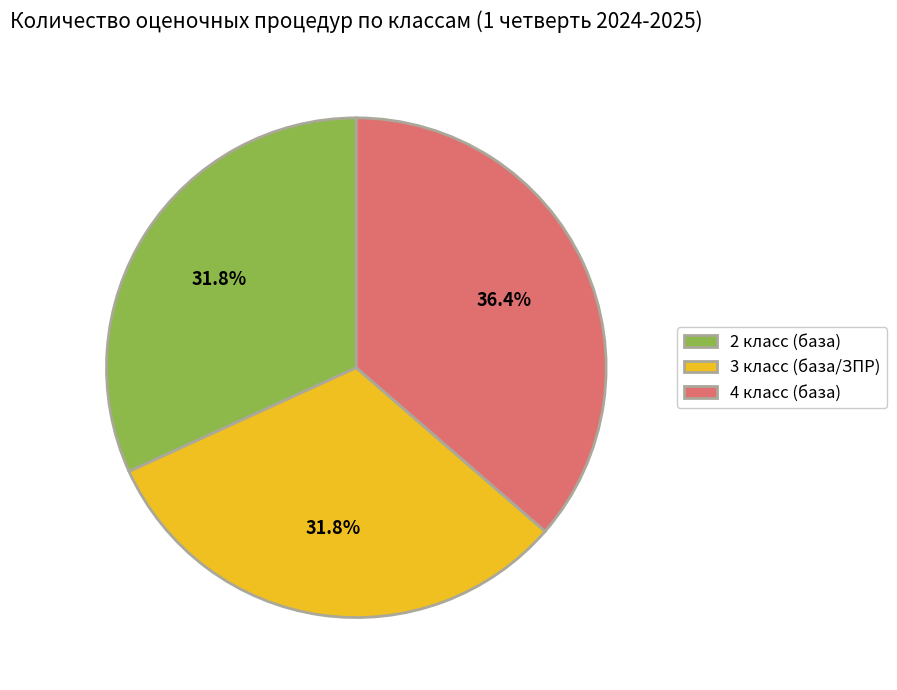

What is the largest slice in the pie chart?

4 класс (база)